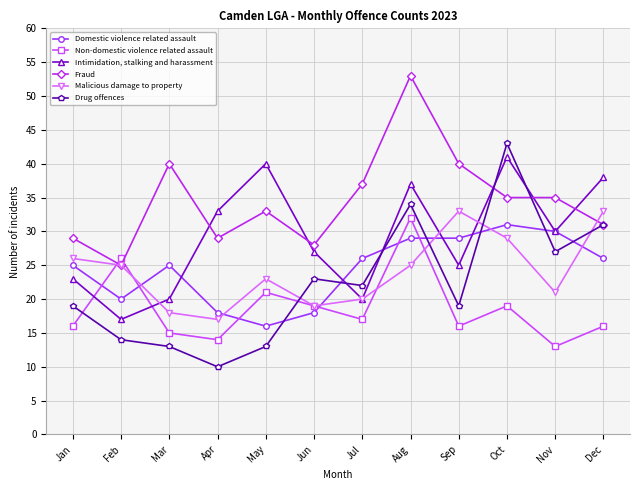

True or false: Fraud and Drug offences cross at least once.

True